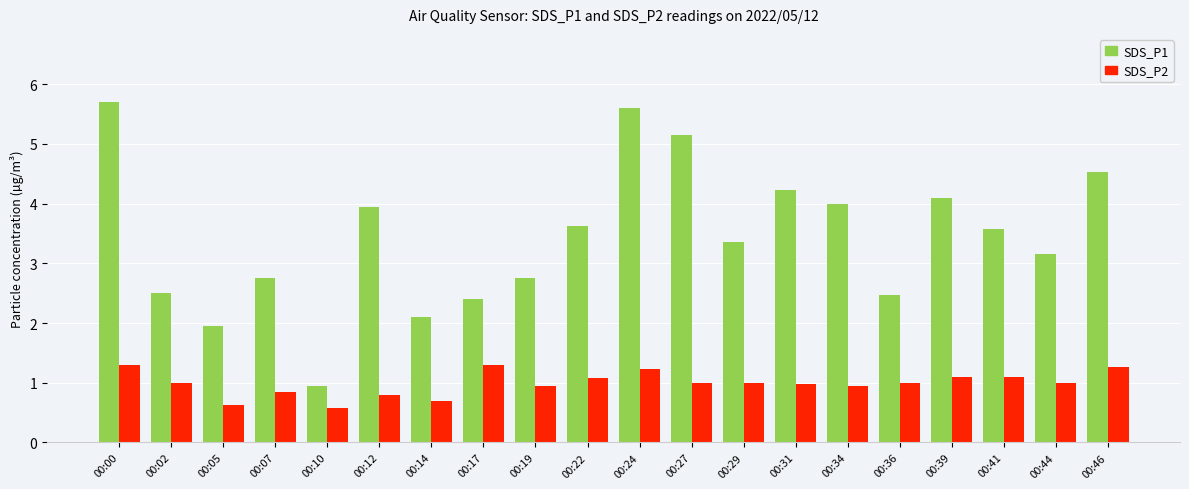

How many categories are shown in the chart?

20